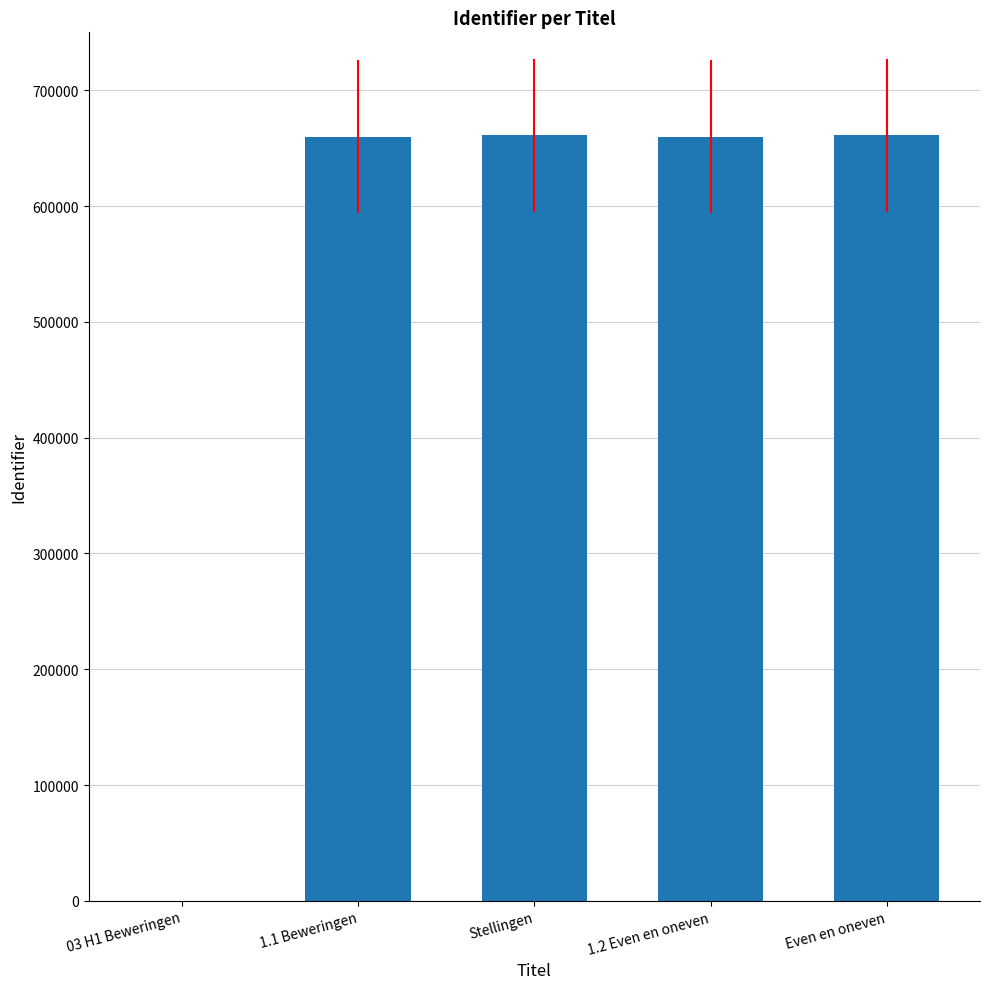

What is the maximum value shown in the chart?

661158